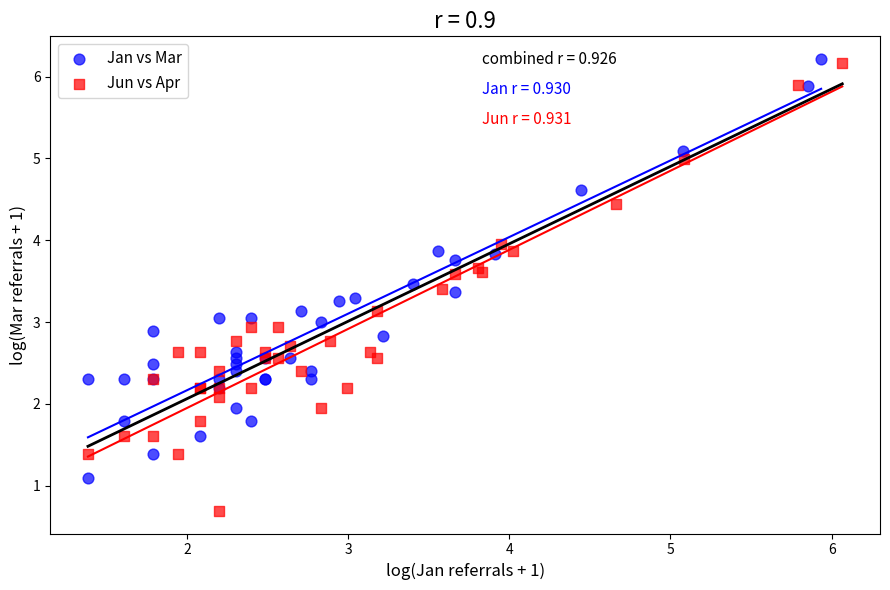

Which series has the largest Y range (max minus min)?

Jun vs Apr